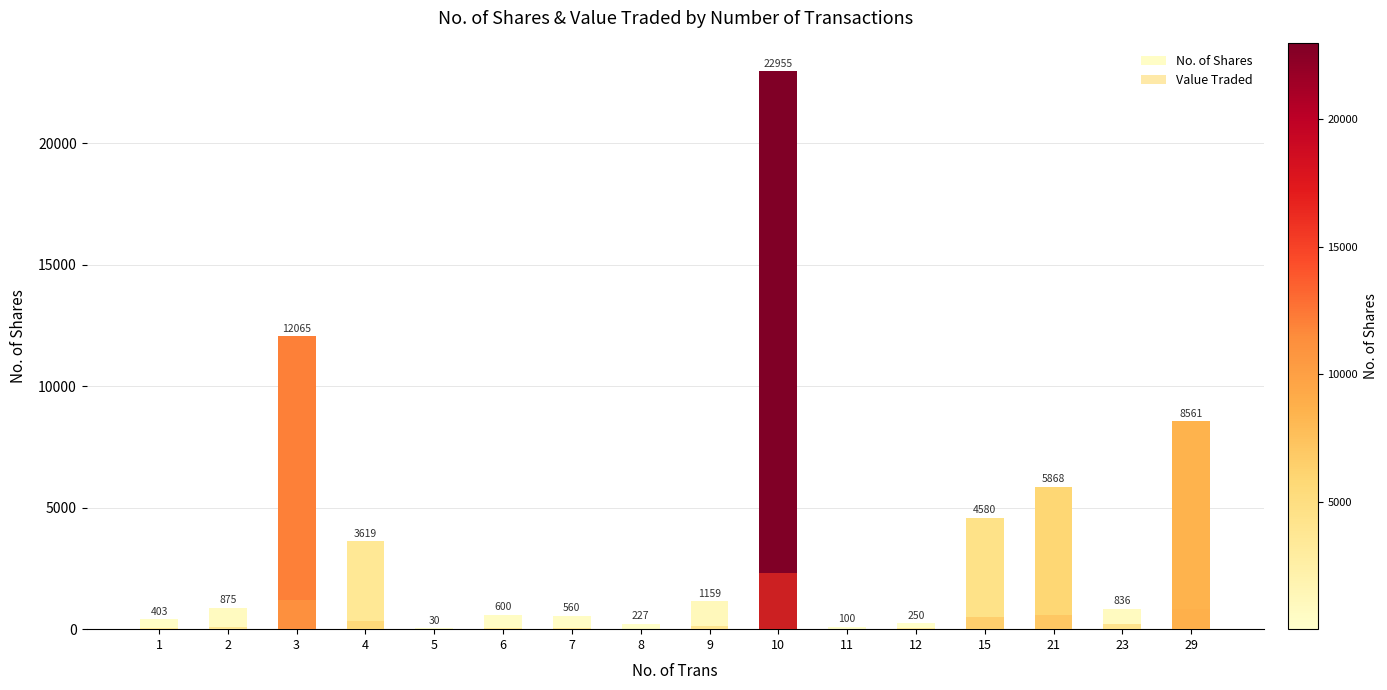

How many values in the No. of Shares series are below 875?

8